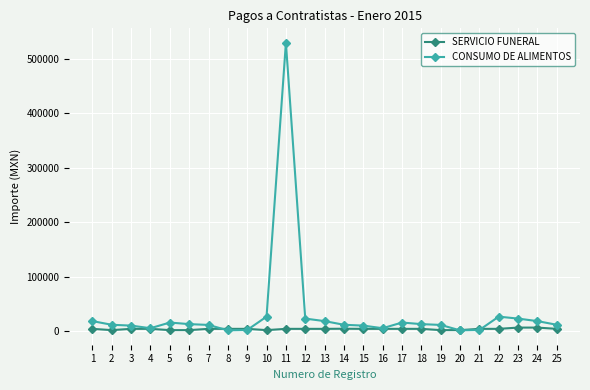

What is the difference between the maximum and minimum values in the CONSUMO DE ALIMENTOS series?

527278.0